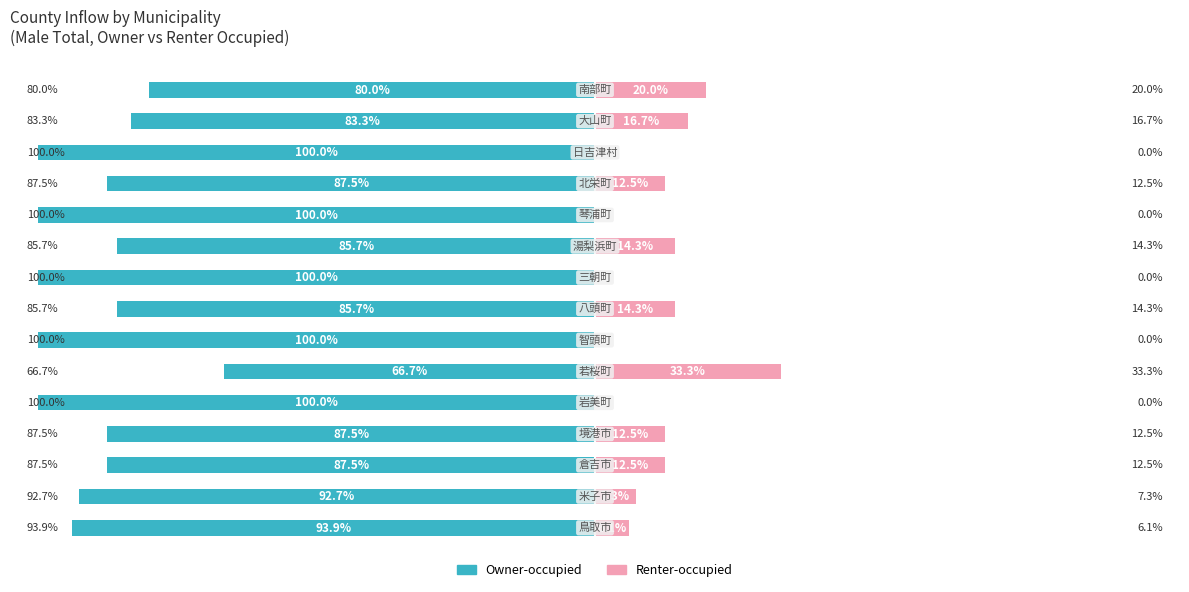

The value of Renter-occupied at 4 is 0.0. True or false?

True